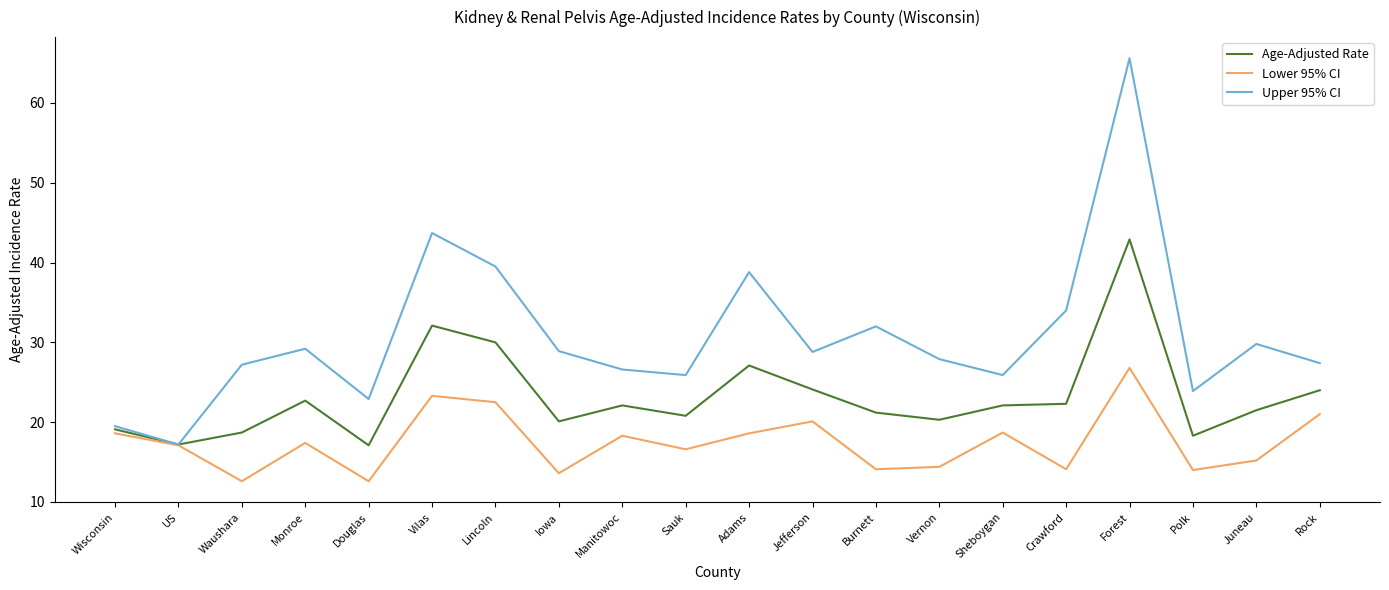

List the series in order of their peak value, lowest first.

Lower 95% CI, Age-Adjusted Rate, Upper 95% CI